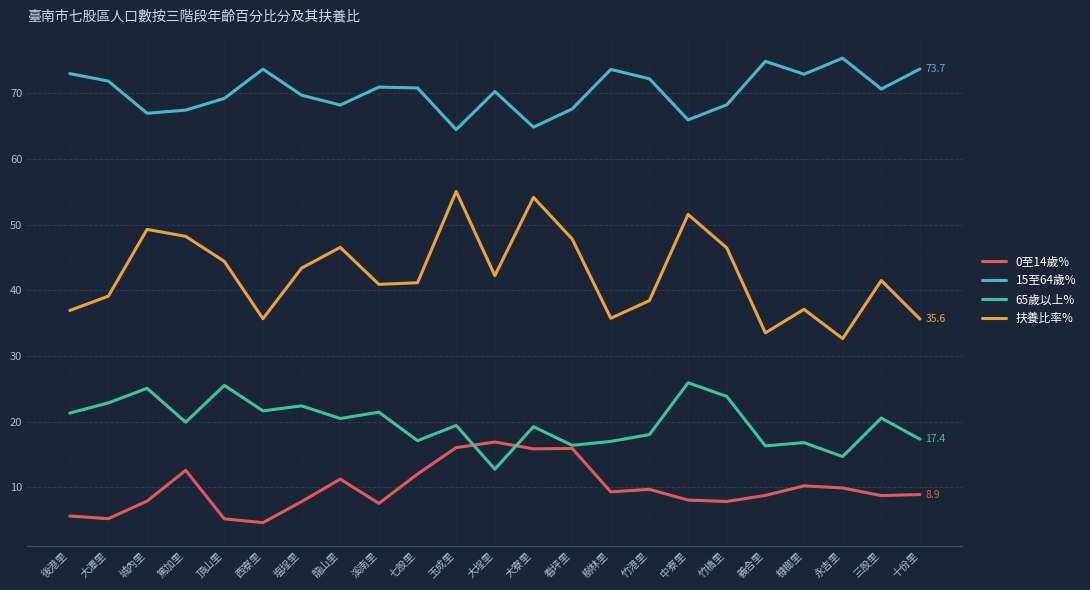

At how many categories does at least one series exceed 20?

23